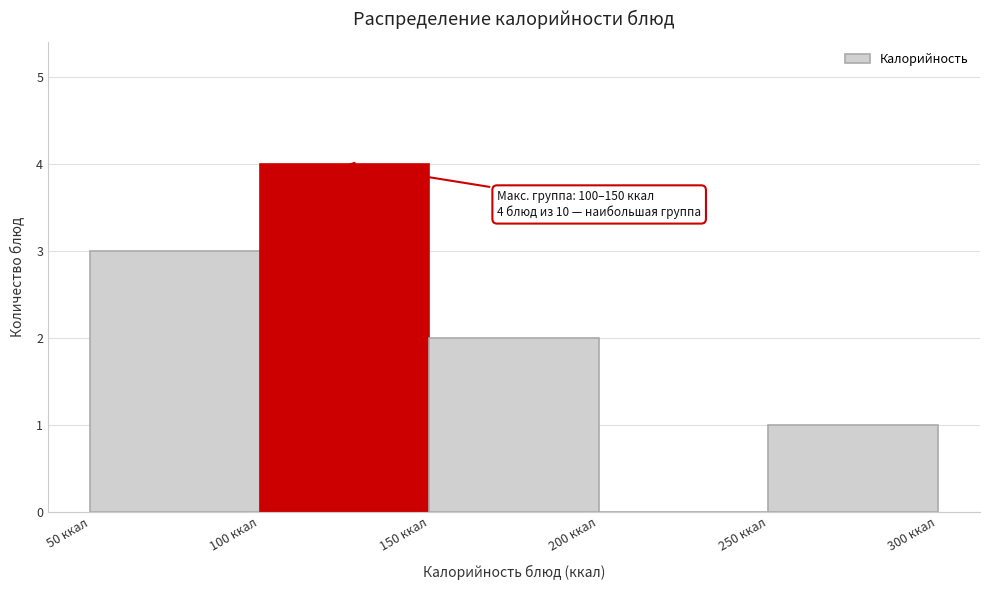

Which range on the x-axis has the tallest bar?

100 to 150